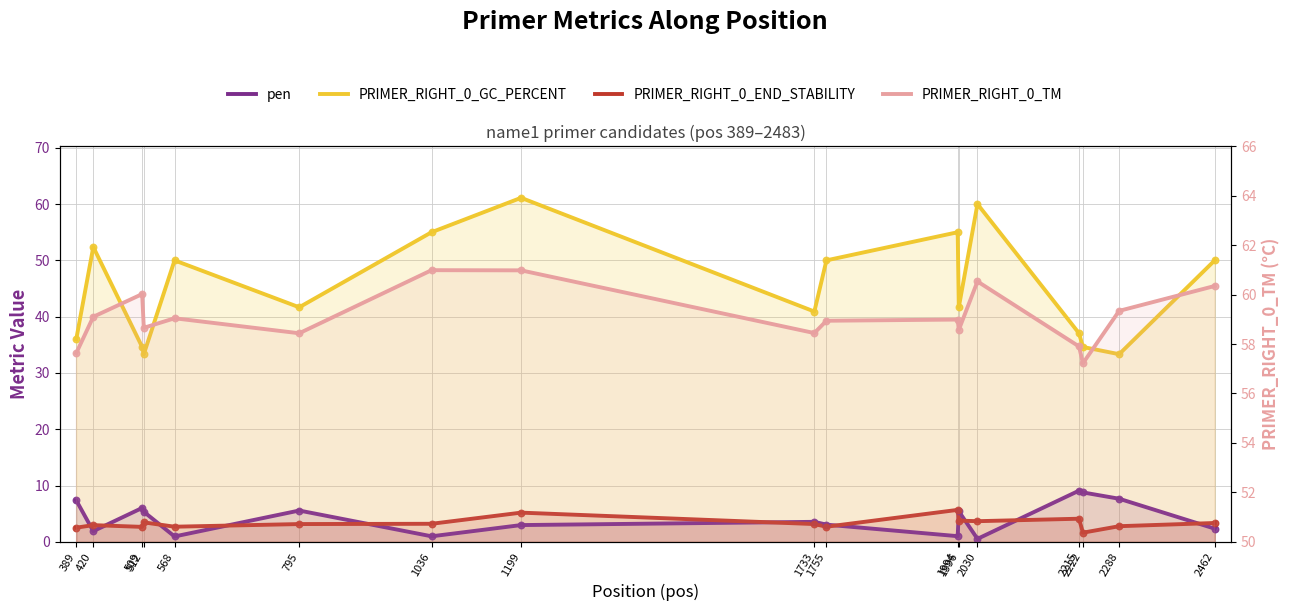

At how many categories does at least one series exceed 43?

17